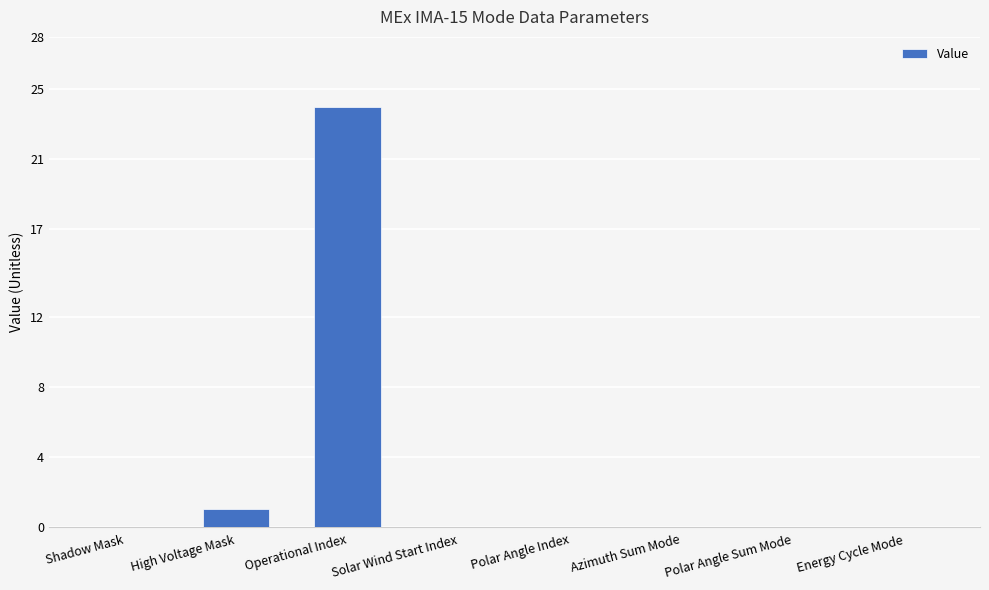

Which category has the highest value across all series?

Operational Index